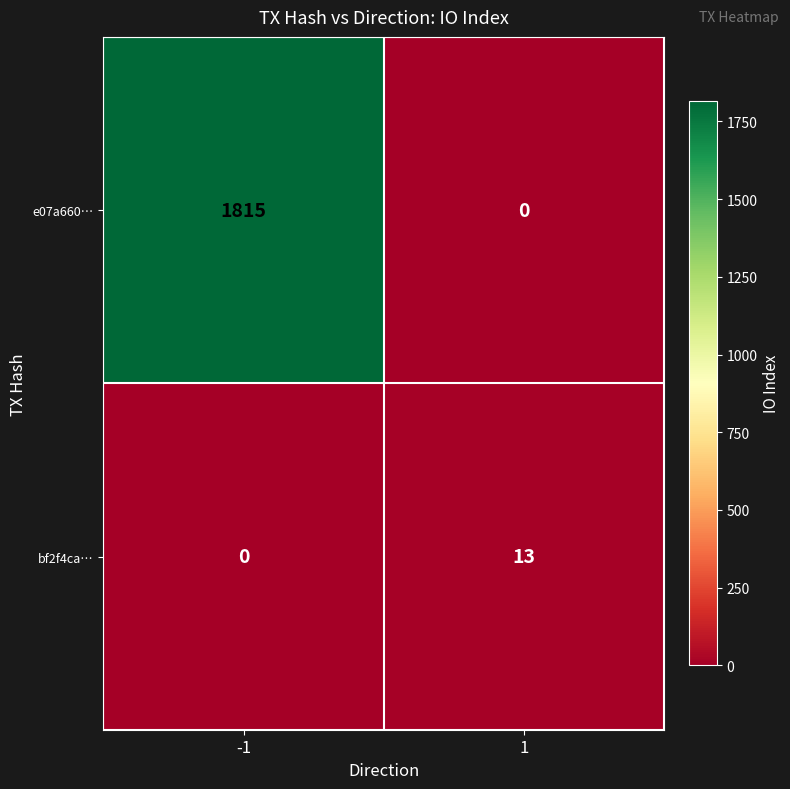

What is the sum of the bf2f4ca… values at -1 and 1?

13